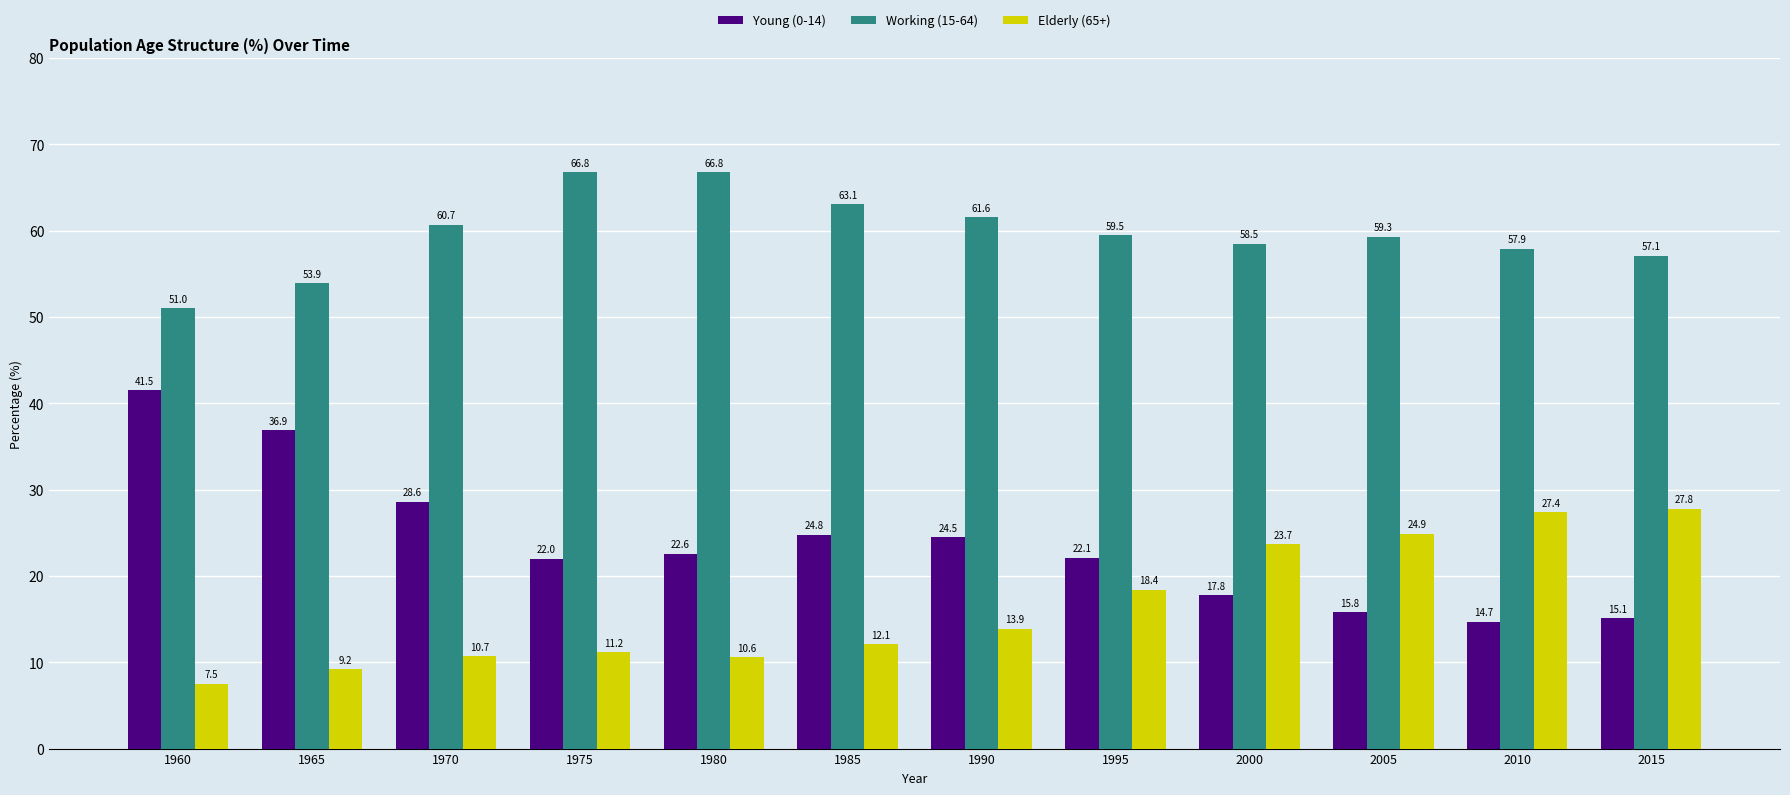

Reading left to right, list all the values displayed in this chart.

Young (0-14): 41.5	36.9	28.6	22.0	22.6	24.8	24.5	22.1	17.8	15.8	14.7	15.1
Working (15-64): 51.0	53.9	60.7	66.8	66.8	63.1	61.6	59.5	58.5	59.3	57.9	57.1
Elderly (65+): 7.5	9.2	10.7	11.2	10.6	12.1	13.9	18.4	23.7	24.9	27.4	27.8